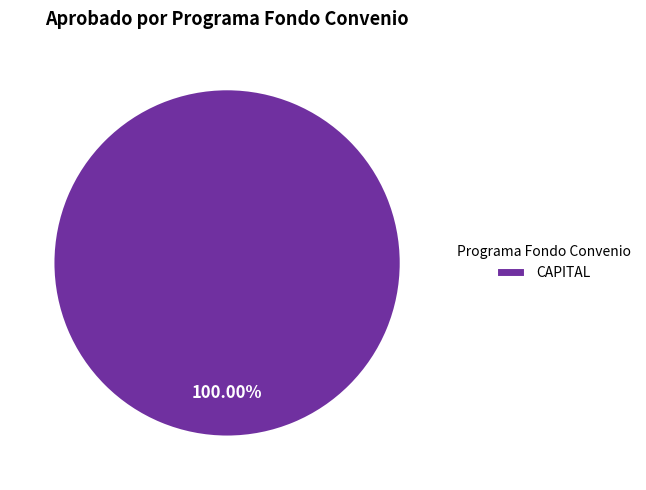

How many slices are in this pie chart?

1